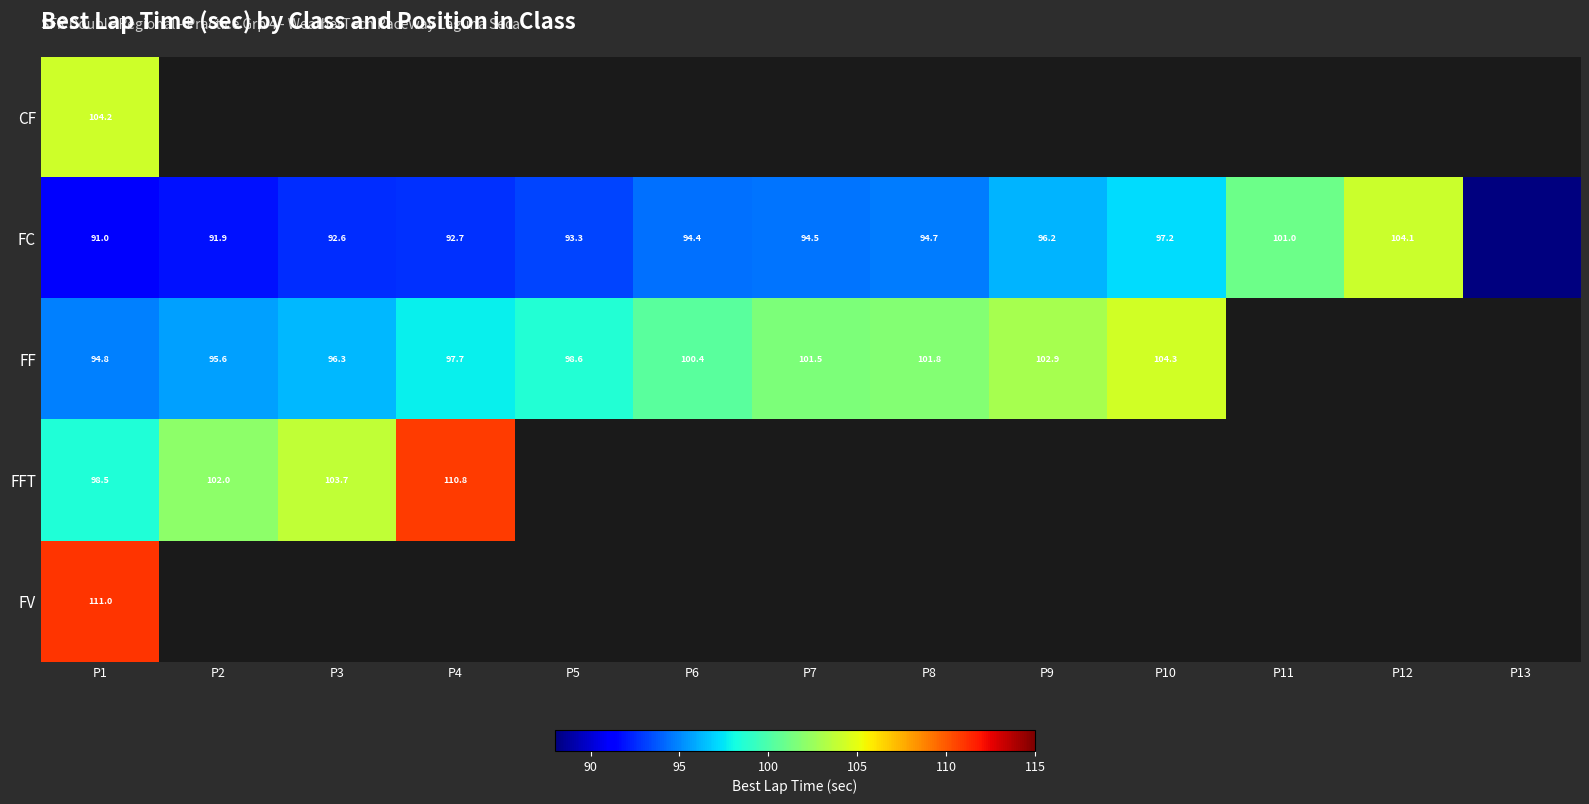

Which has a higher value, P11 or P12?

P12